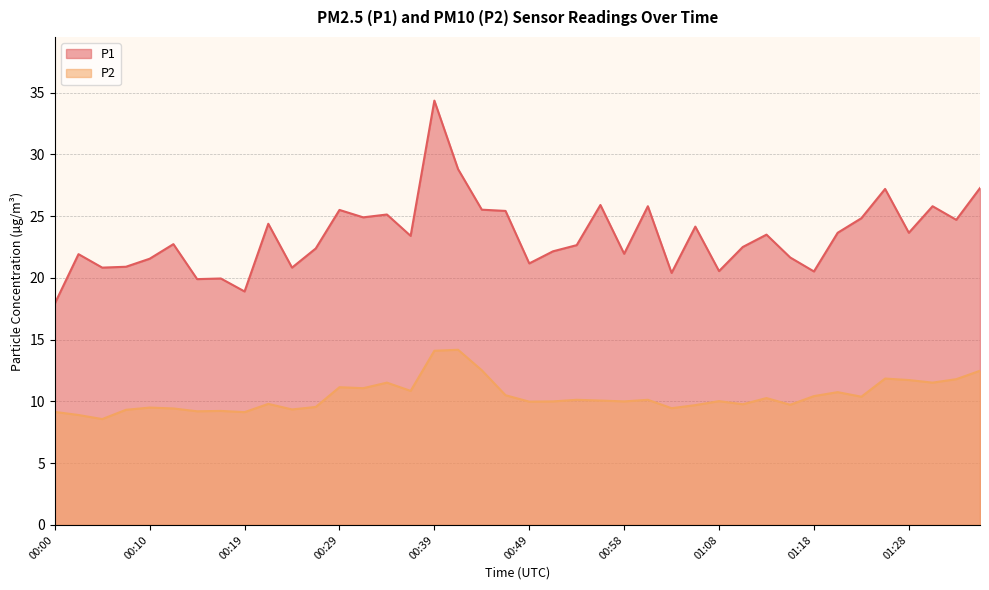

The value of P1 at 01:16 is 21.6. True or false?

True